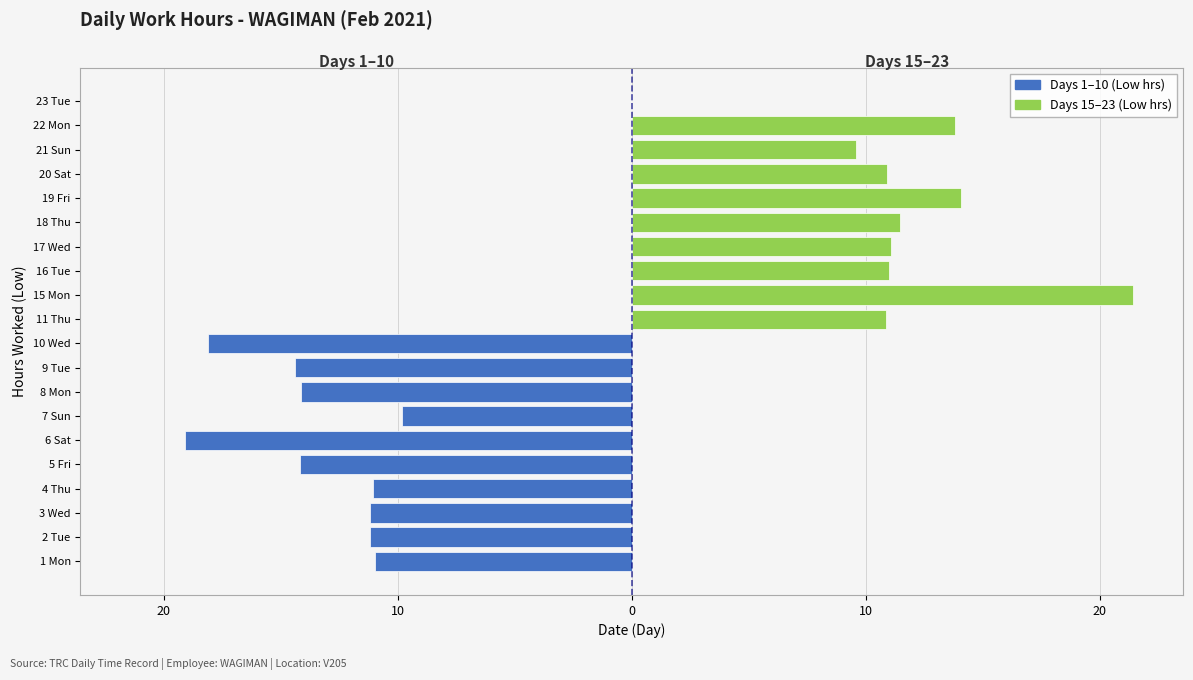

How many bars are there in total?

20